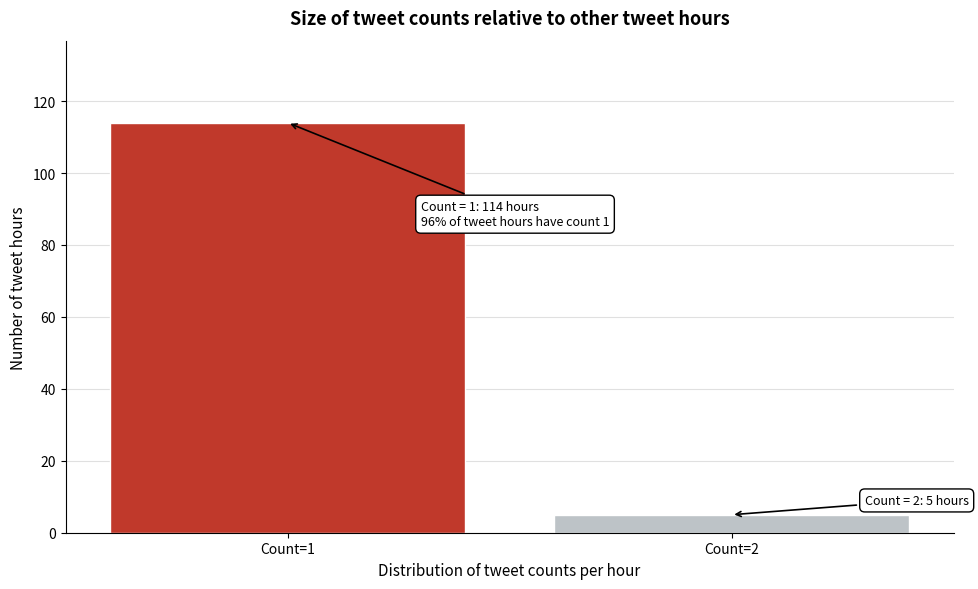

Reading right to left, extract all data points from this chart.

Count=2=5	Count=1=114